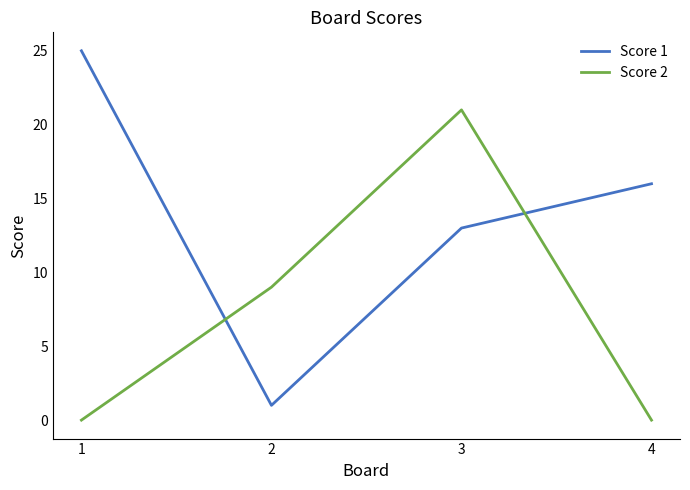

At which label does Score 2 reach its peak?

3